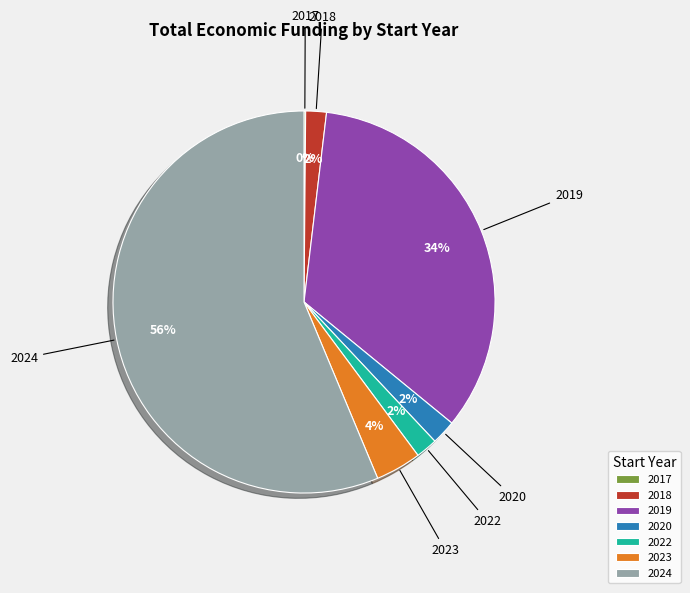

Combined, do 2022 and 2019 account for over 50%?

No